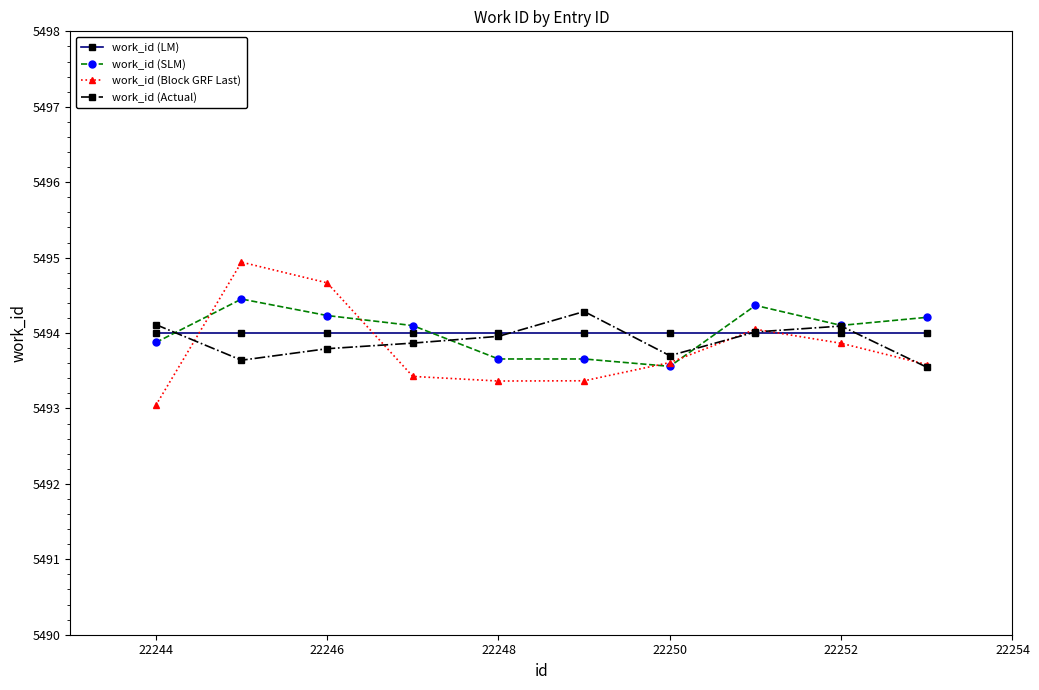

Which series has the largest range (max minus min)?

work_id (Block GRF Last)